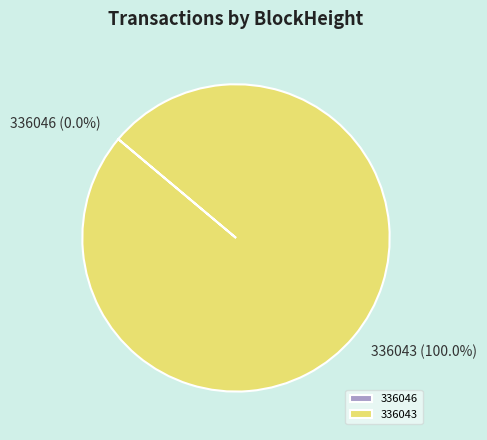

The 336043 slice represents 100% of the pie. True or false?

True